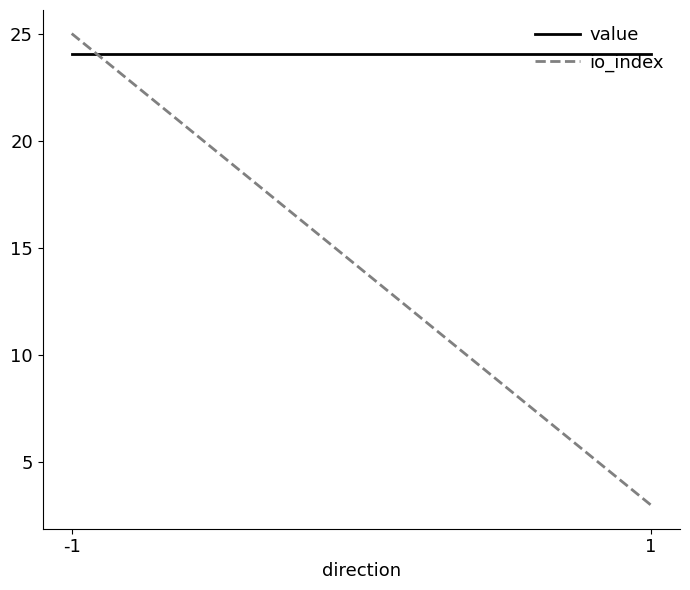

What is the maximum value for value?

24.0